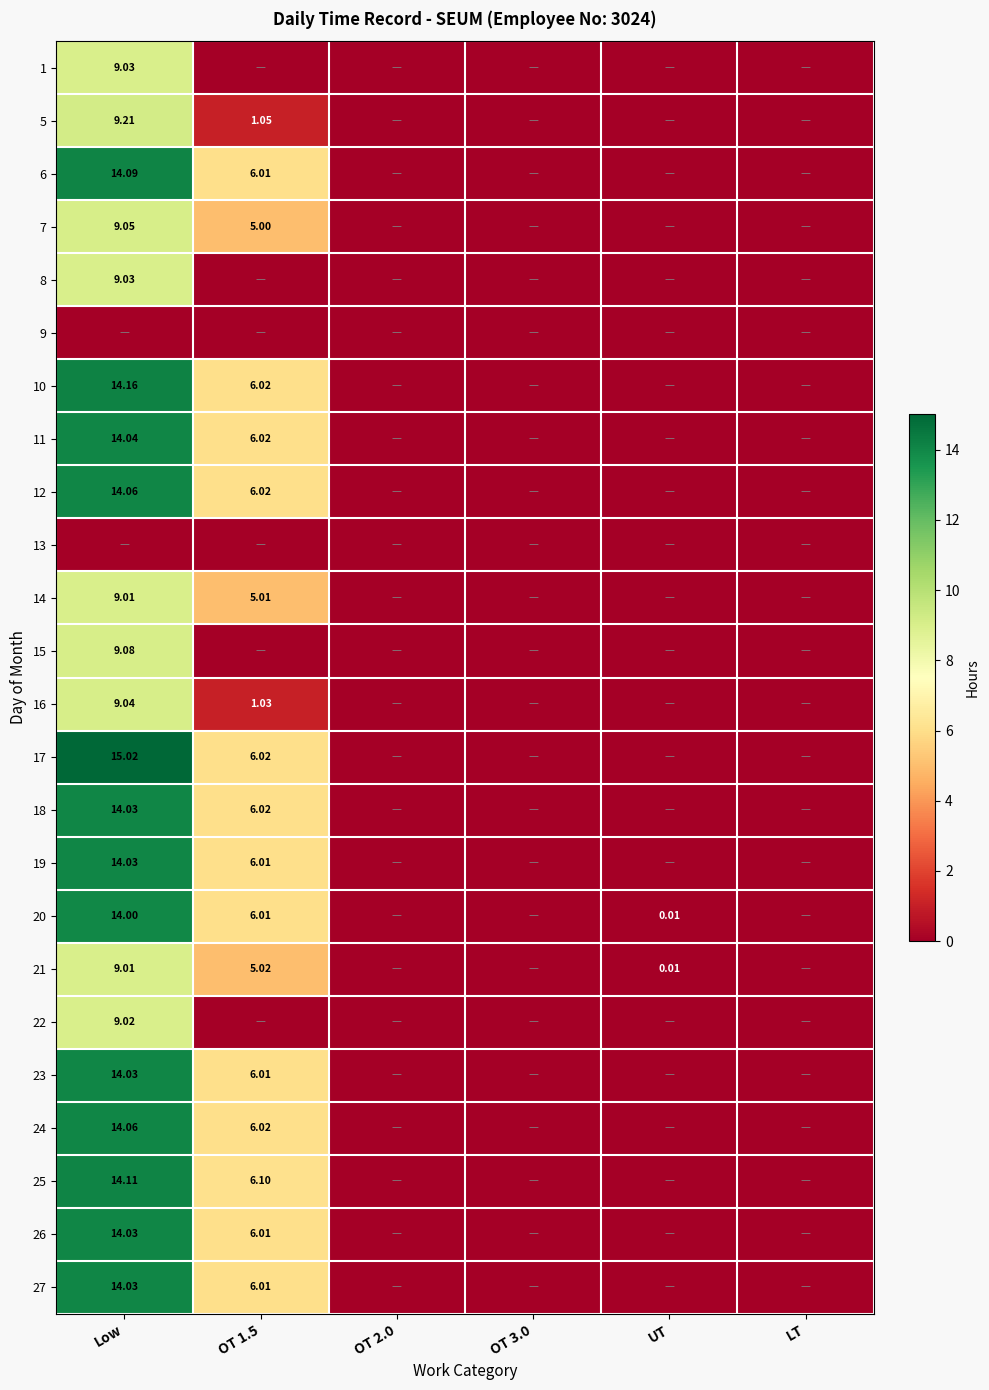

At how many categories does at least one series exceed 5?

2